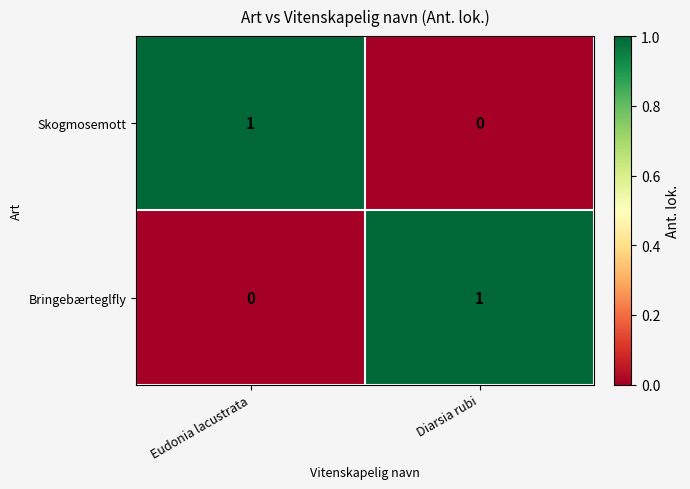

At how many categories does at least one series exceed 0?

2